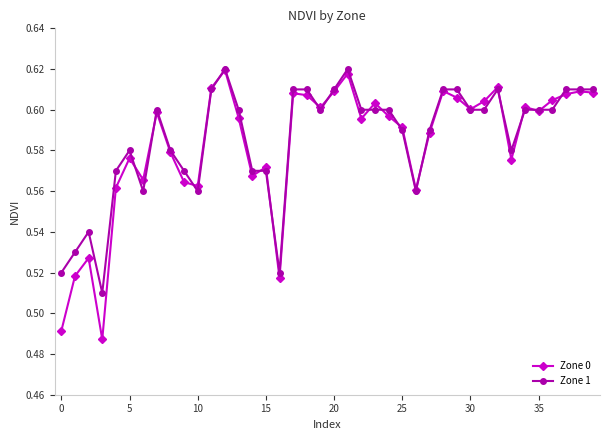

Count the Zone 1 values in the range 0 to 1.

40